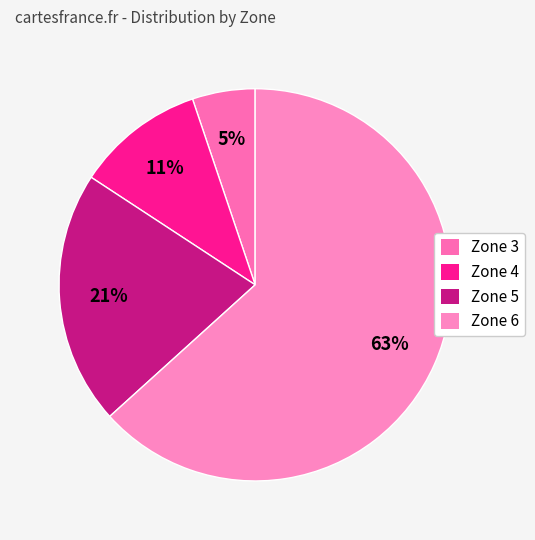

To the nearest percent, what is the combined percentage of Zone 4 and Zone 5?

32%